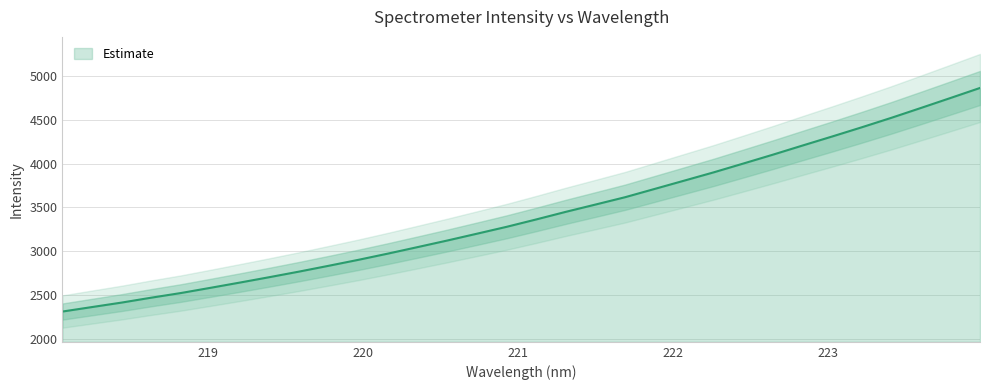

Rank the categories by value from lowest to highest.

218.0596, 218.2508, 218.442, 218.6332, 218.8244, 219.0156, 219.2067, 219.3979, 219.589, 219.7801, 219.9712, 220.1623, 220.3533, 220.5444, 220.7354, 220.9264, 221.1174, 221.3083, 221.4993, 221.6902, 221.8812, 222.0721, 222.263, 222.4538, 222.6447, 222.8355, 223.0264, 223.2172, 223.408, 223.5987, 223.7895, 223.9802